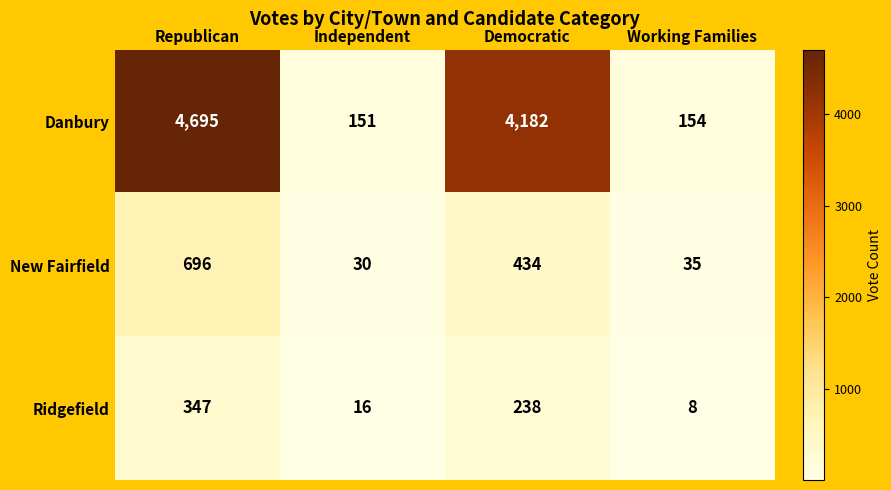

Read the Ridgefield value at Republican, to the nearest 5.

345